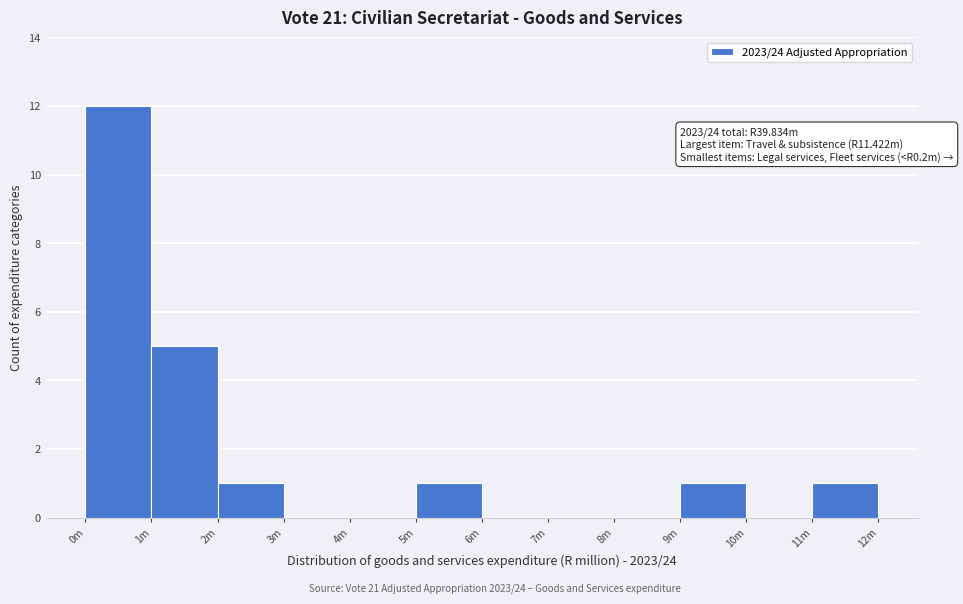

Reading left to right, list all the values displayed in this chart.

0m=12	1m=5	2m=1	3m=0	4m=0	5m=1	6m=0	7m=0	8m=0	9m=1	10m=0	11m=1